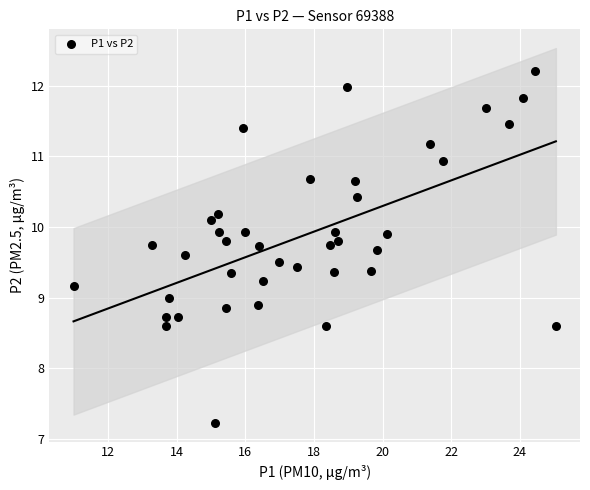

What is the range of Y values (max minus min)?

5.0